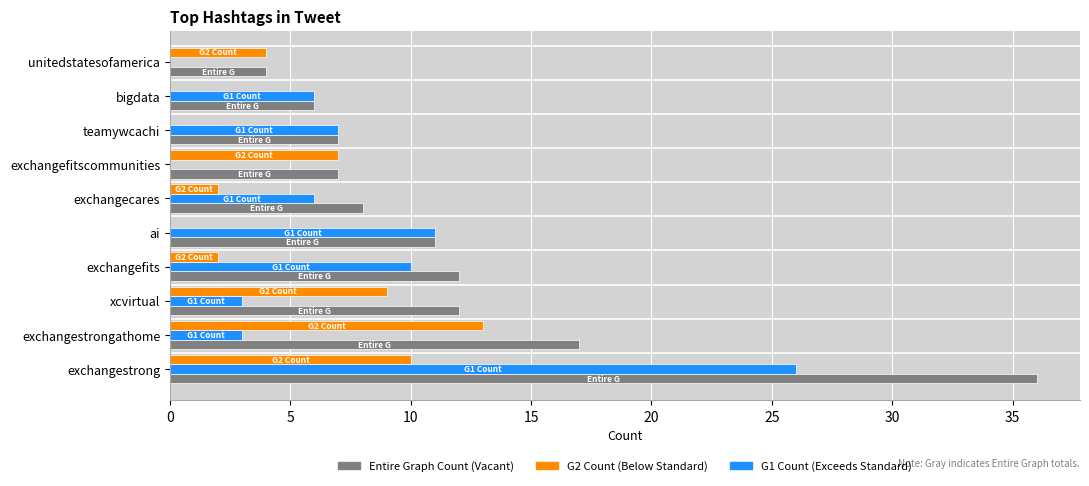

What is the total value across all series at xcvirtual?

24